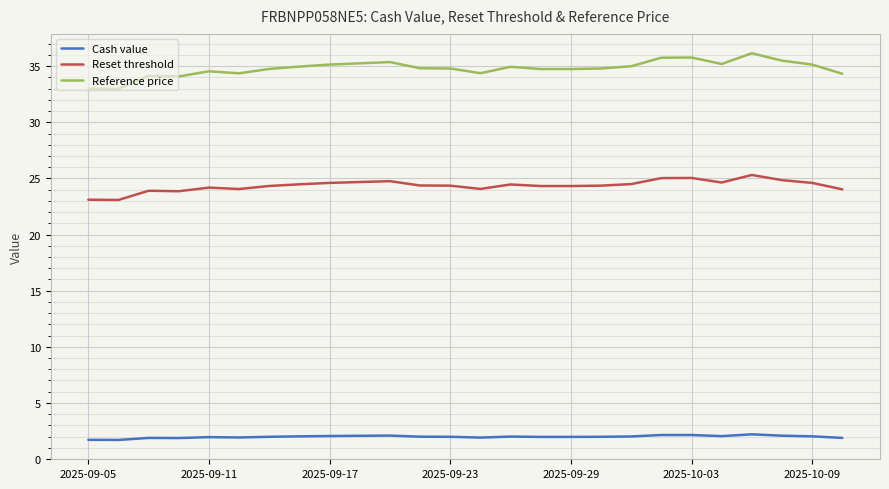

True or false: Reset threshold and Reference price cross at least once.

False